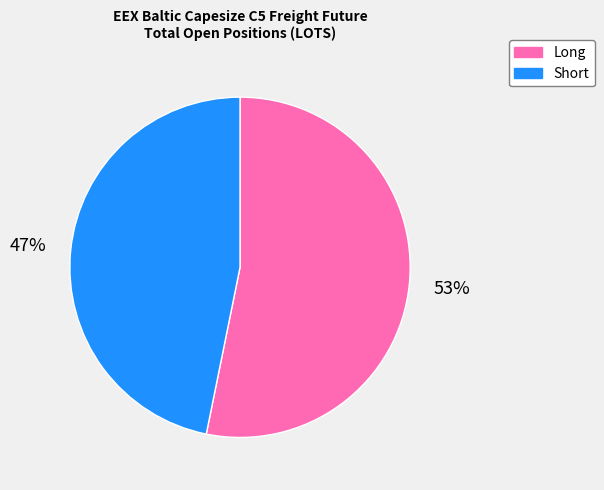

Does any single category account for the majority?

Yes